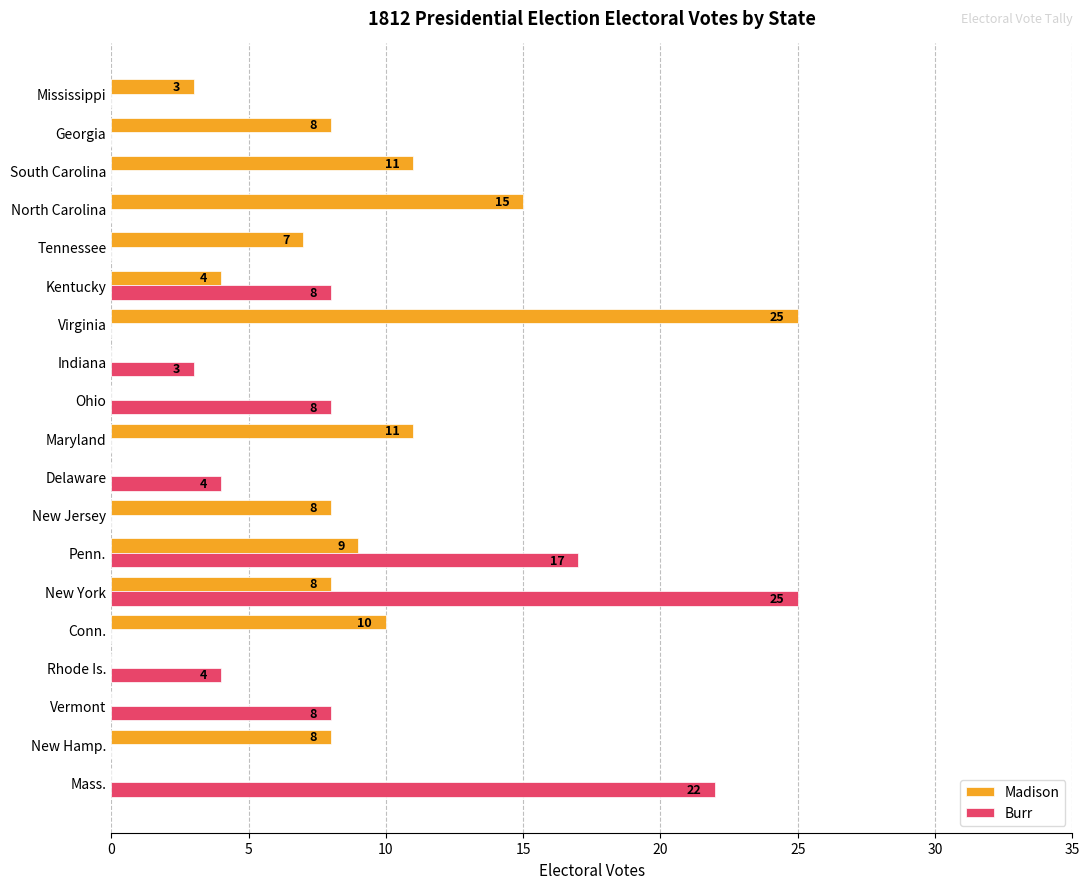

How many data points does each series have?

19